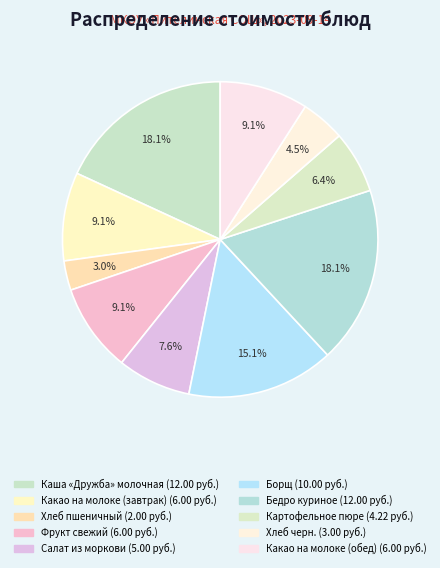

To the nearest percent, what percentage of the pie is Борщ?

15%